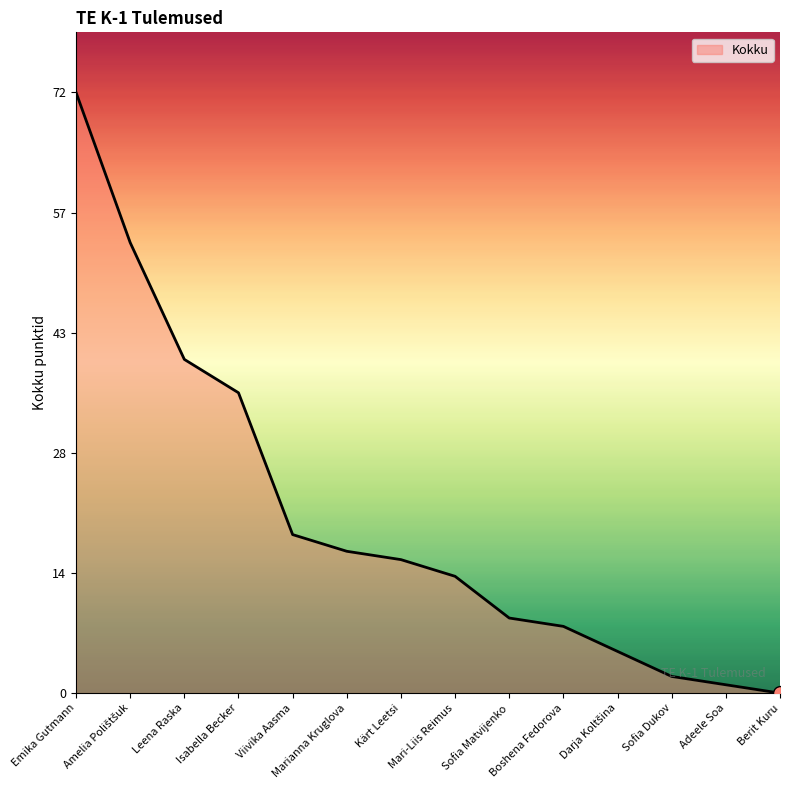

Is this an area chart (filled region under the line)?

Yes